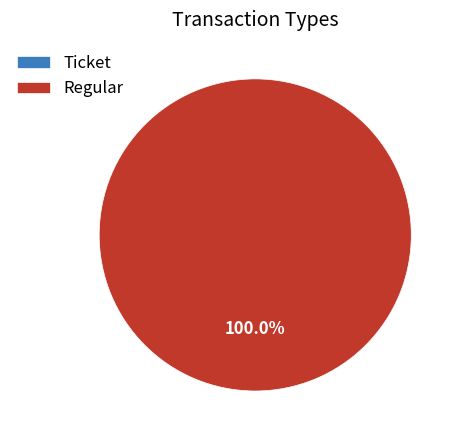

Count the number of slices in the pie.

2